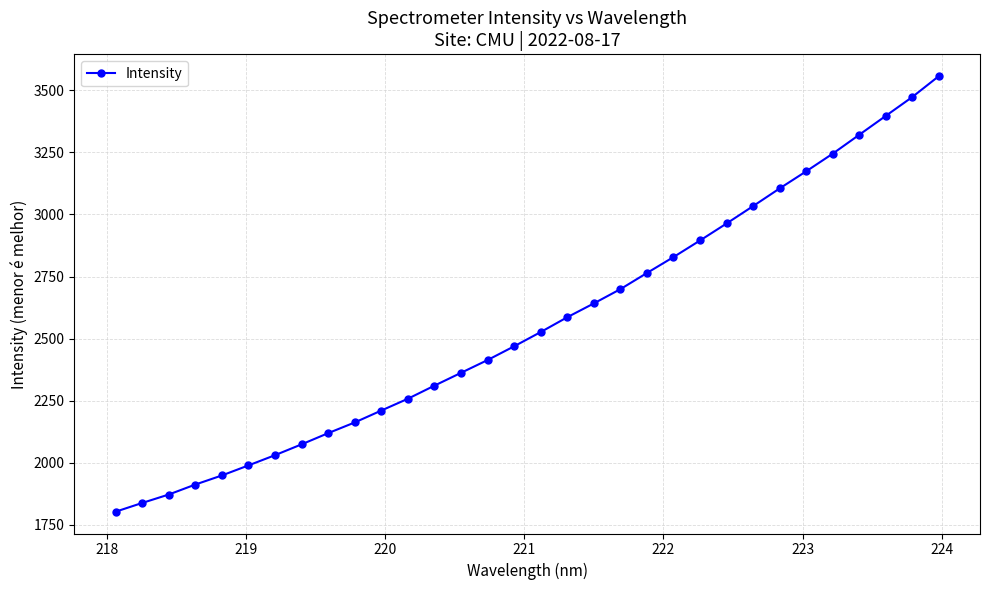

What is the smallest value displayed?

1803.3